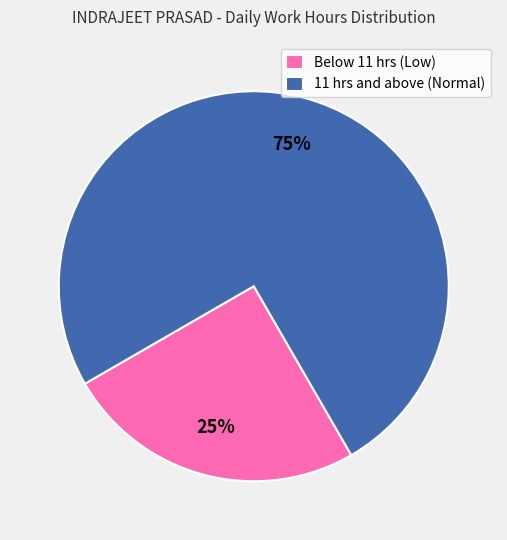

Combined, do 11 hrs and above (Normal) and Below 11 hrs (Low) account for over 50%?

Yes